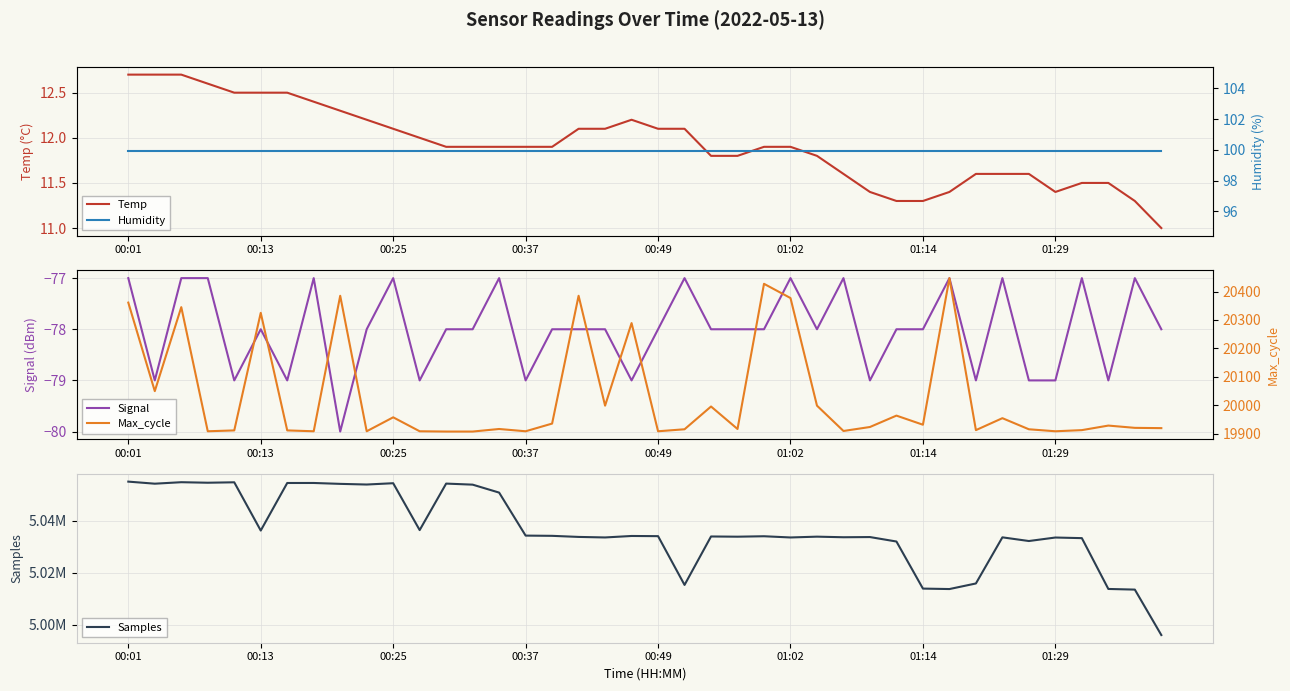

How many lines are shown in the chart?

5